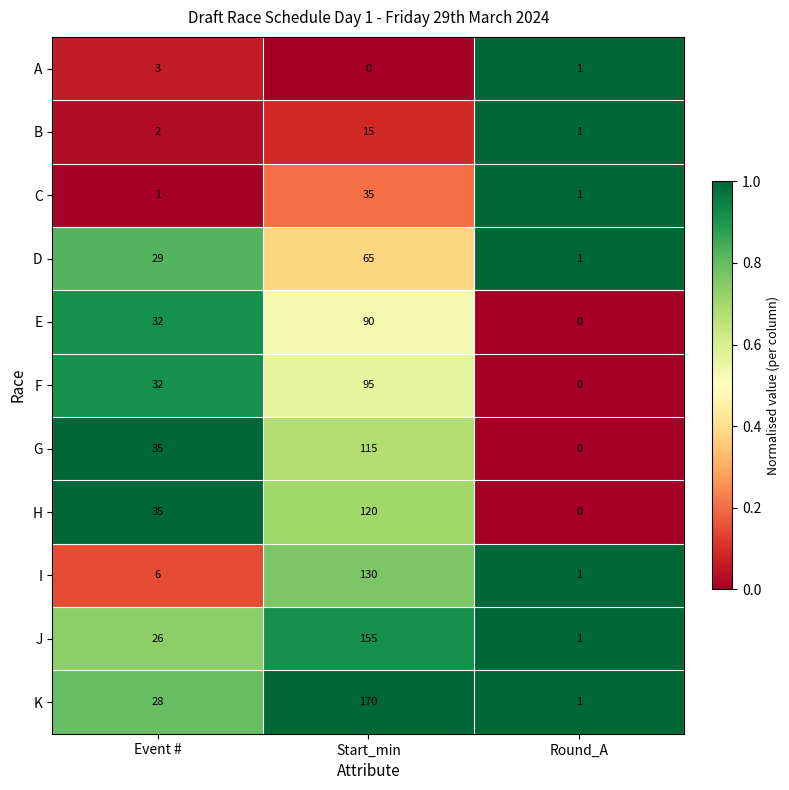

What is the spread (max minus min) of values at Round_A?

1